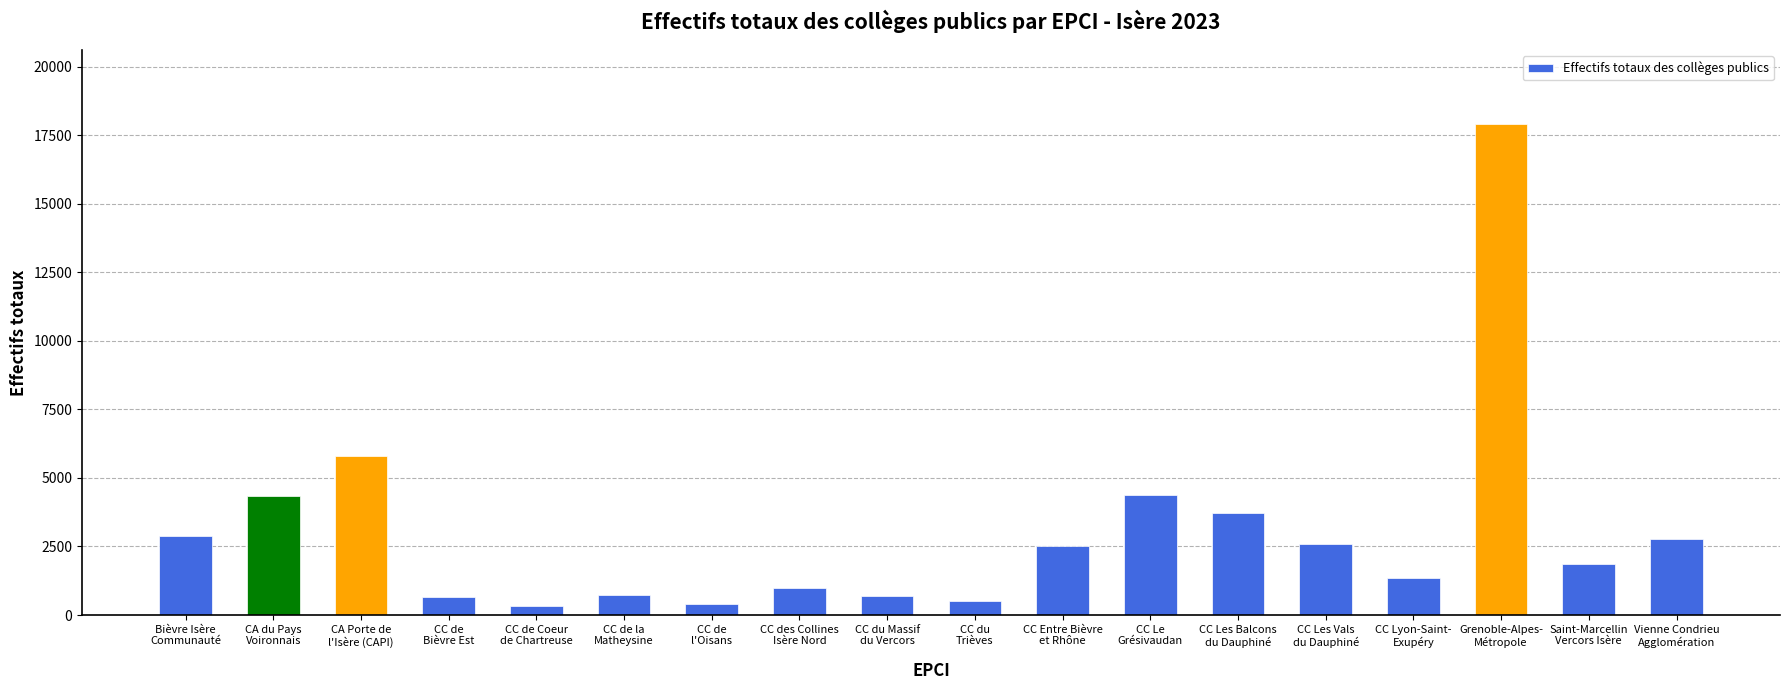

How many values are below 2528?

9